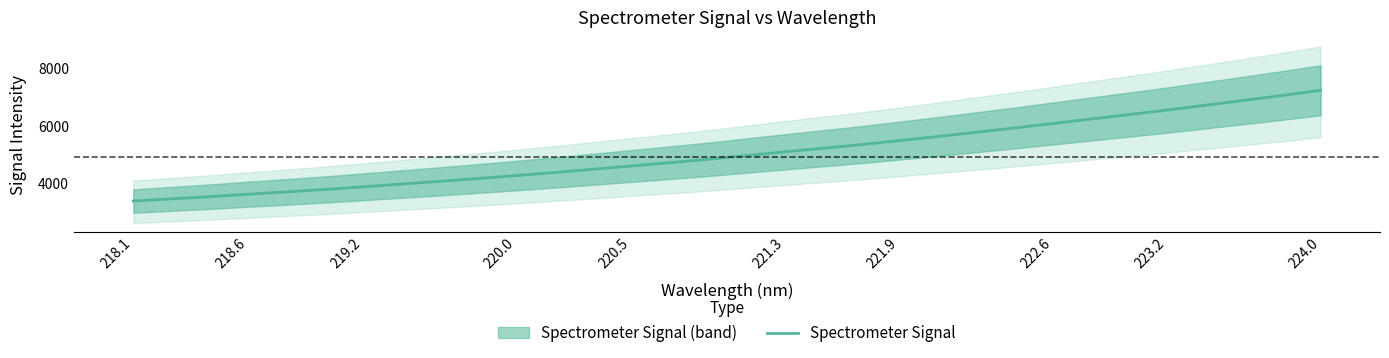

Reading left to right, what are all the values shown in this chart?

3388.7	3467.0	3542.6	3628.3	3708.3	3792.7	3886.1	3980.7	4075.4	4175.0	4276.0	4382.9	4495.4	4609.1	4723.5	4840.2	4970.8	5100.1	5224.6	5351.1	5490.7	5634.0	5781.0	5929.3	6083.6	6240.9	6395.1	6553.9	6720.7	6888.8	7059.9	7239.6